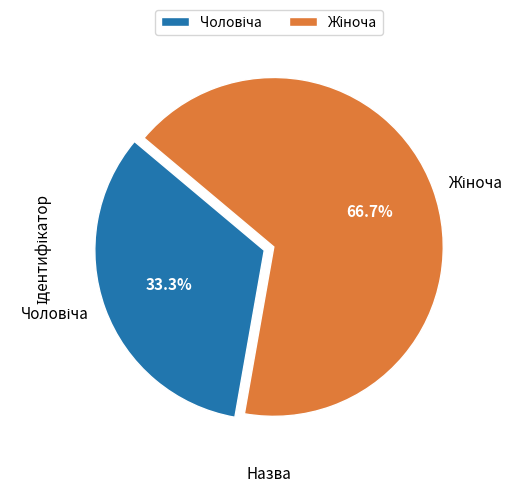

Count the number of slices in the pie.

2